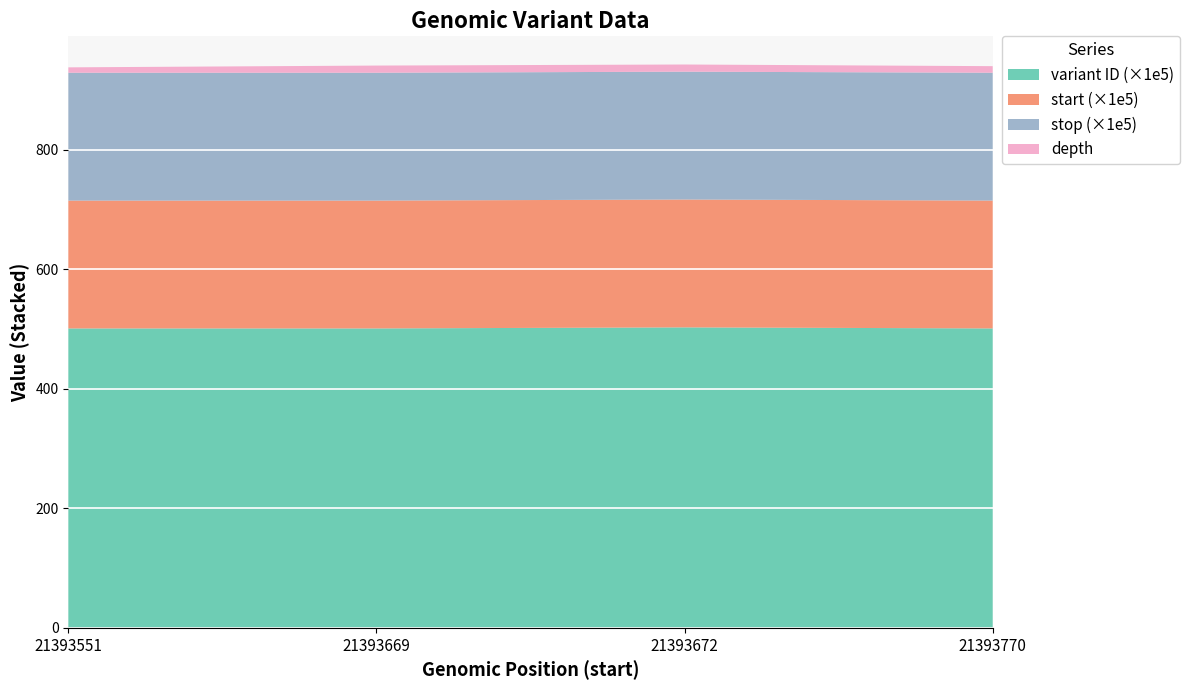

Reading right to left, extract all data points from this chart.

depth: 11	12	12	9
variant ID: 50109460	50286726	50109458	50109456
start: 21393770	21393672	21393669	21393551
stop: 21393771	21393673	21393670	21393552